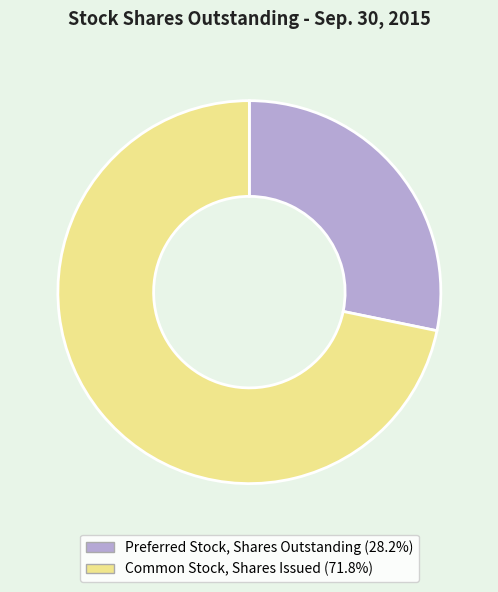

Which slice represents more than half of the pie?

Common Stock, Shares Issued